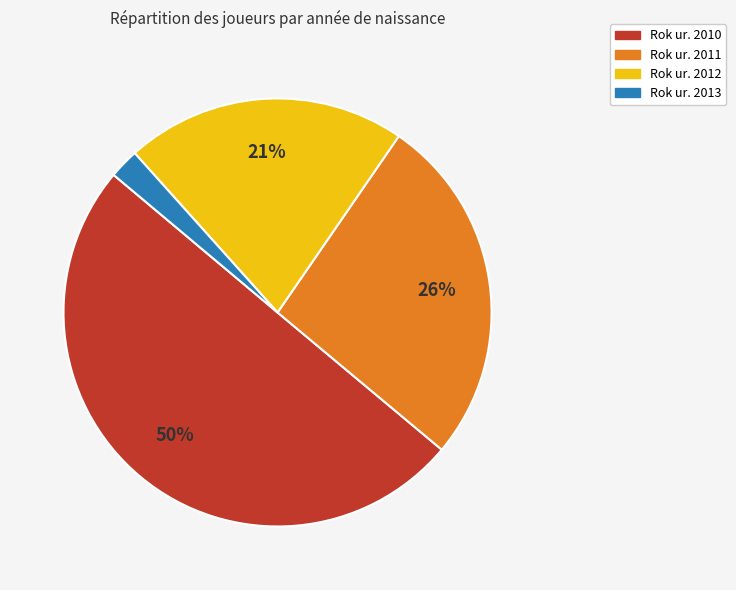

To the nearest percent, what is the average slice percentage?

25%